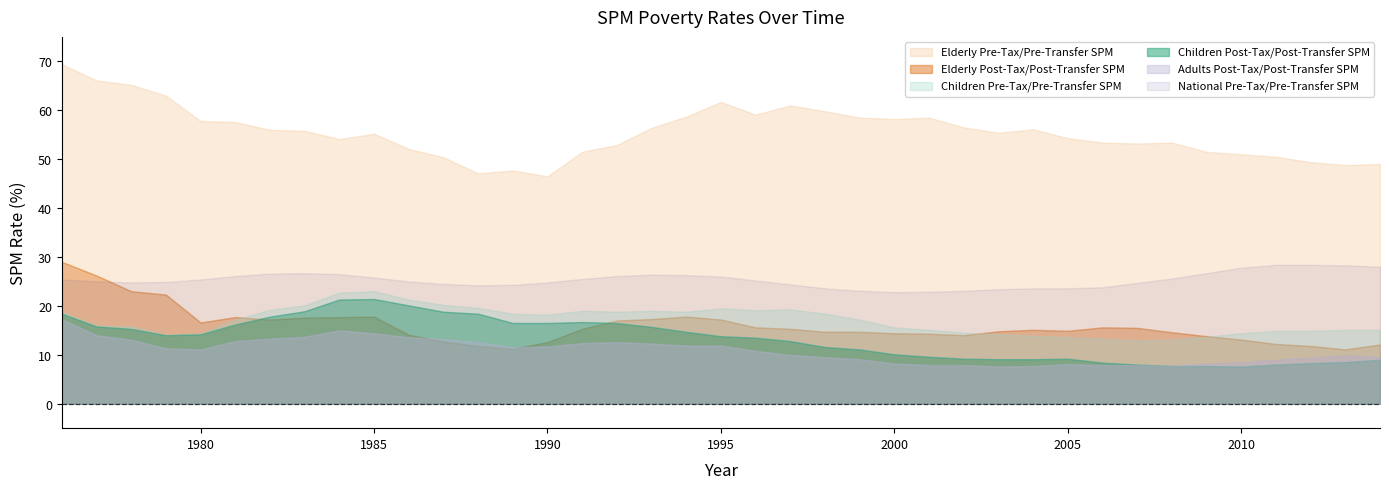

At which label does National Pre-Tax/Pre-Transfer SPM first exceed 25?

1976